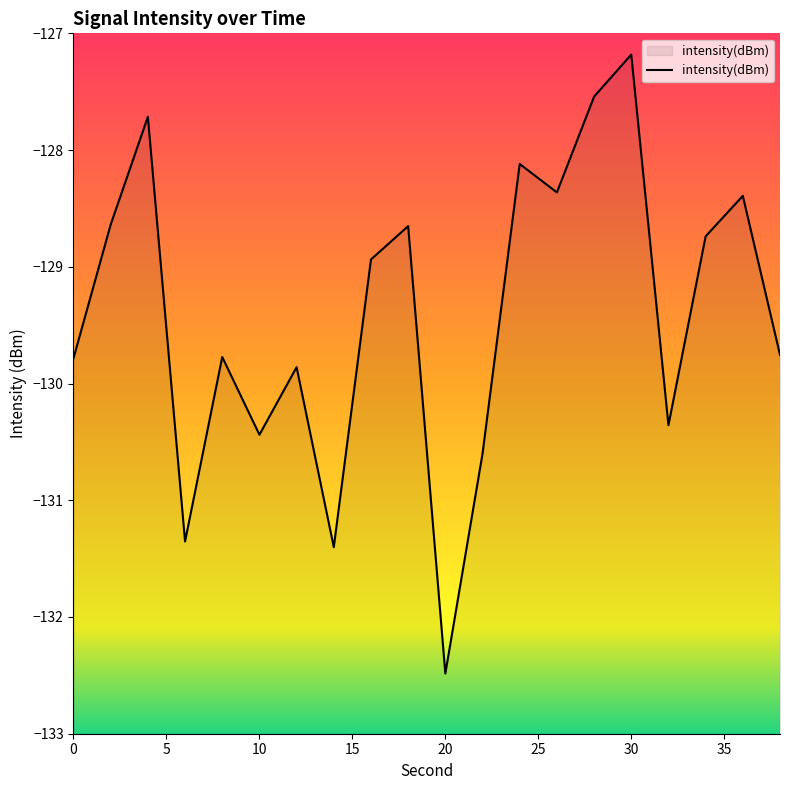

Which label corresponds to the largest value in the chart?

30